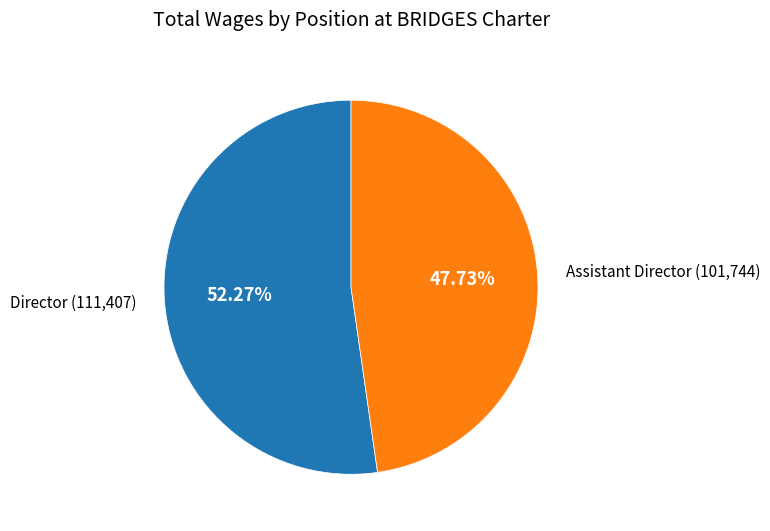

Is there any slice that represents more than half of the pie?

Yes